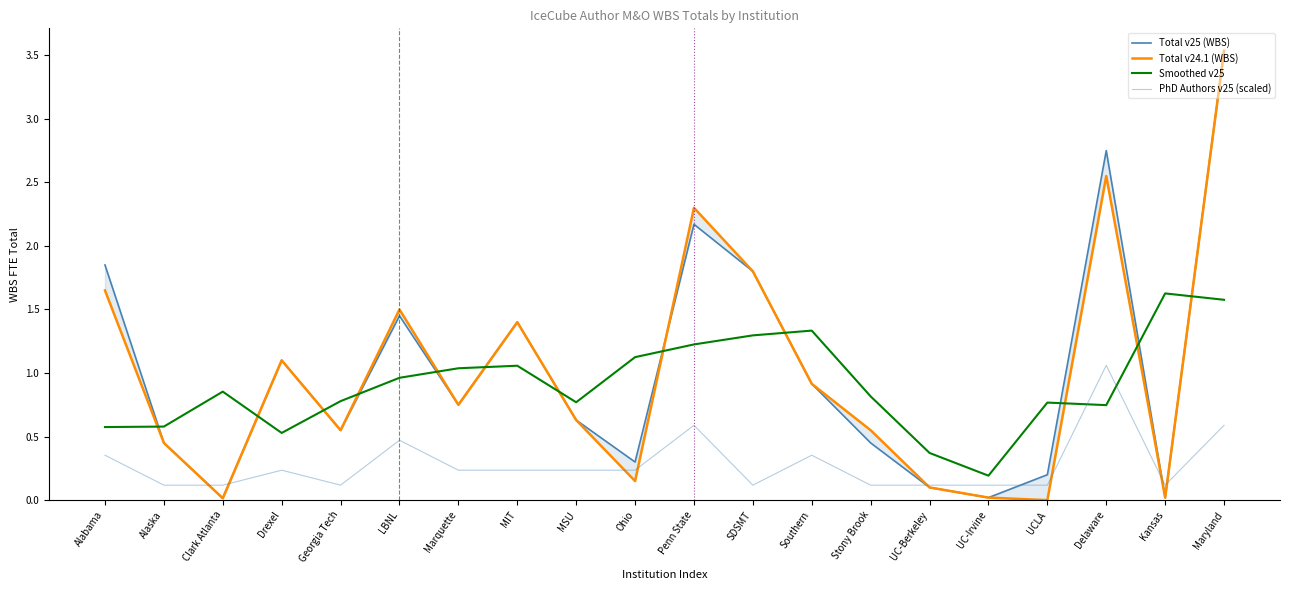

What position from the left is Penn State?

11